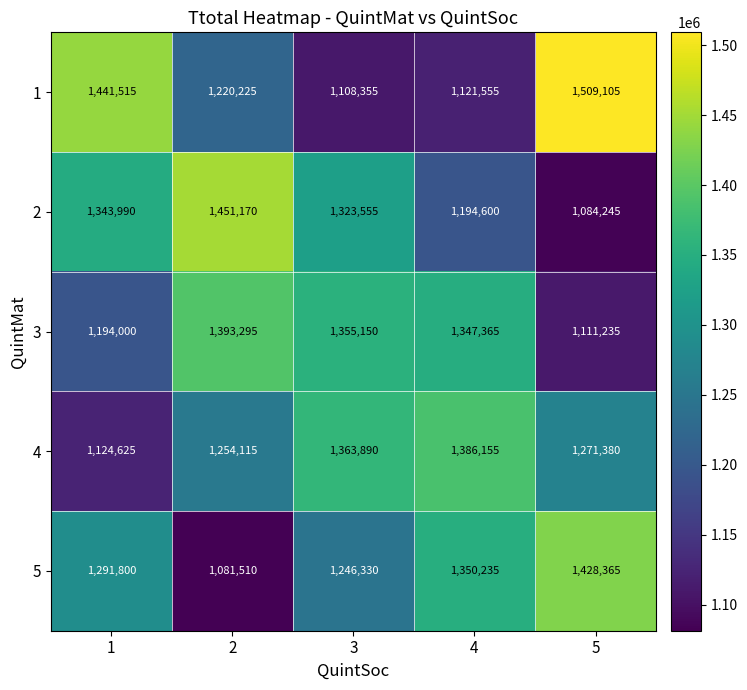

At which category is the sum across all series the highest?

5